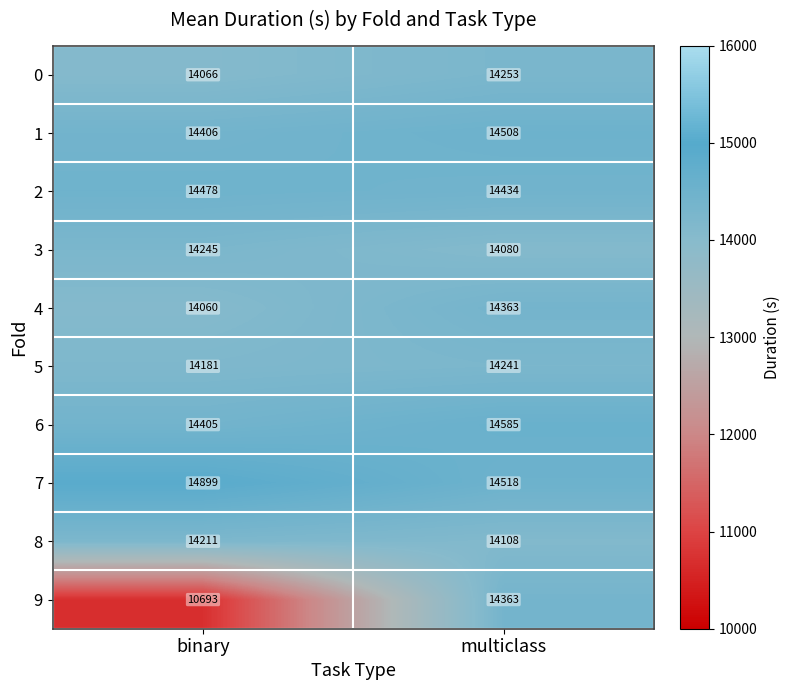

Which series changed the most between binary and multiclass?

9